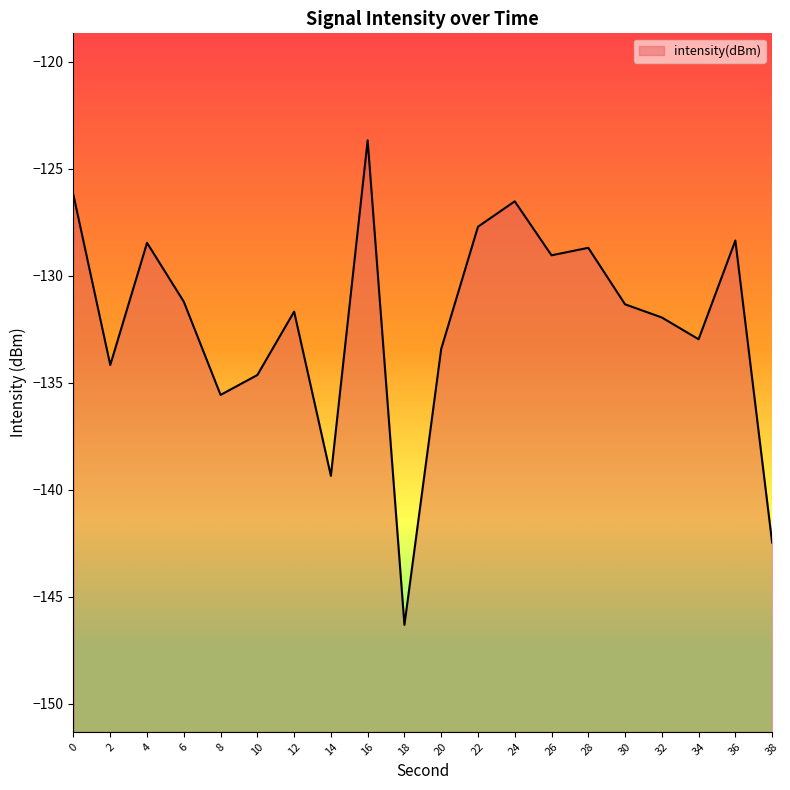

Rank the categories by value from lowest to highest.

18, 38, 14, 8, 10, 2, 20, 34, 32, 12, 30, 6, 26, 28, 4, 36, 22, 24, 0, 16